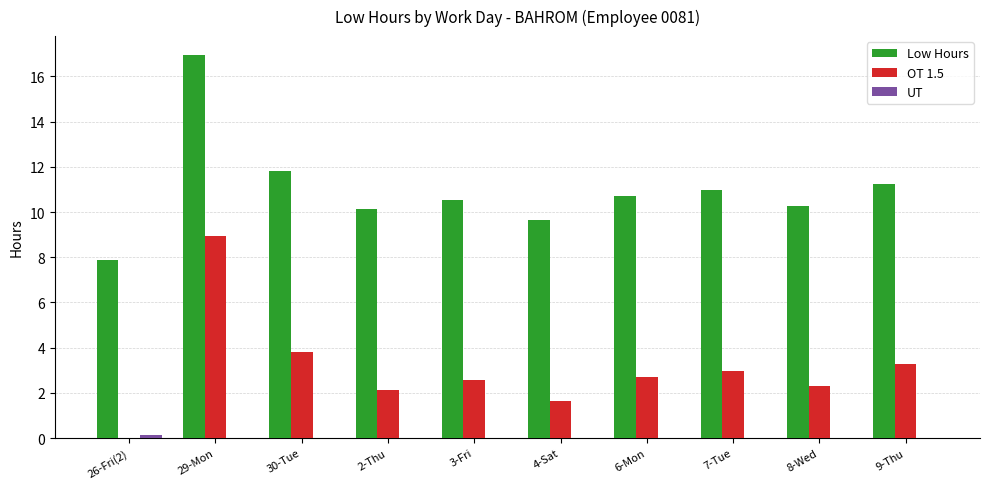

At which category does the chart reach its peak across all series?

29-Mon